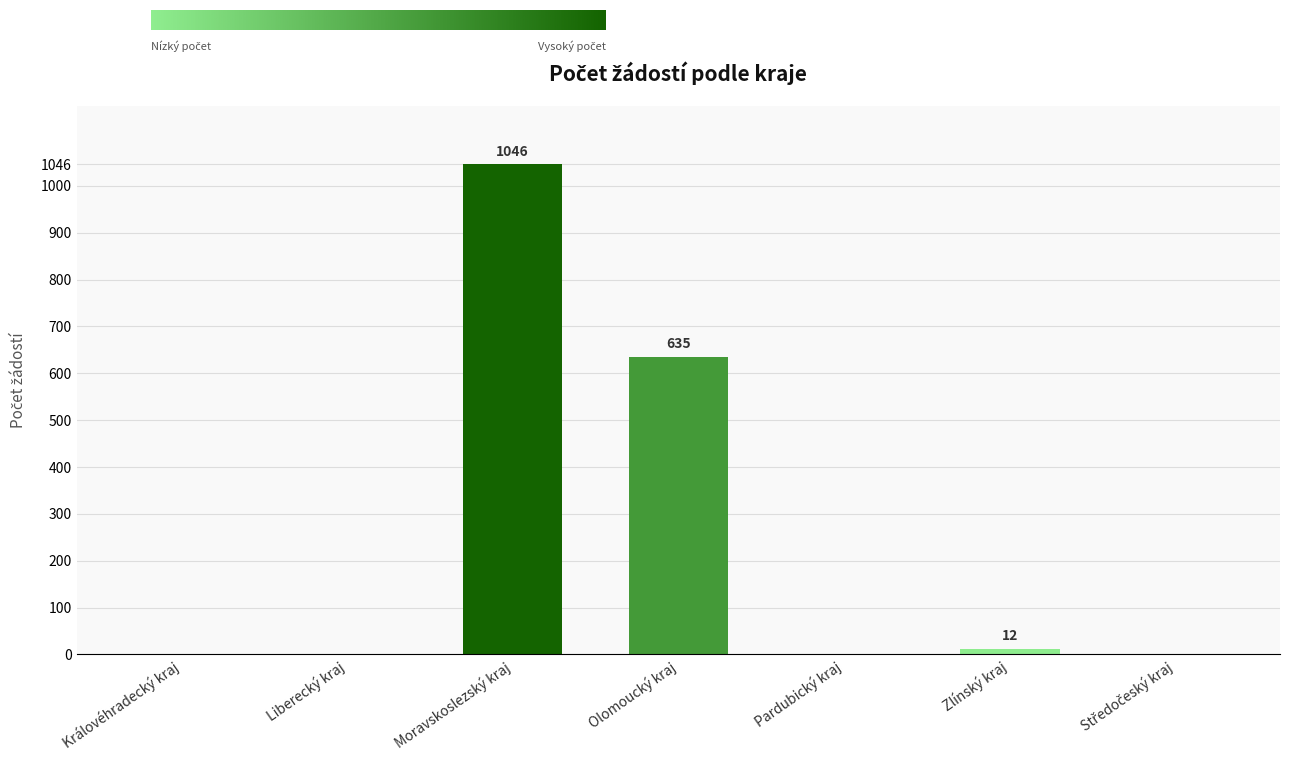

The chart shows a value of 1046 at Moravskoslezský kraj. True or false?

True